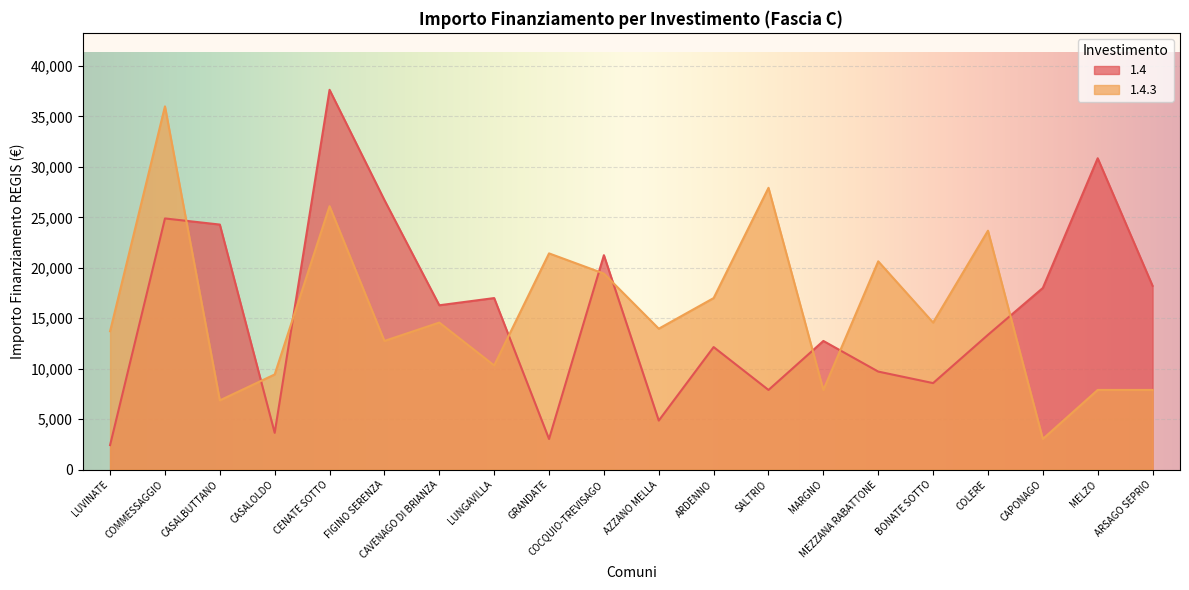

Between which two adjacent categories do 1.4 and 1.4.3 first intersect?

COMMESSAGGIO and CASALBUTTANO